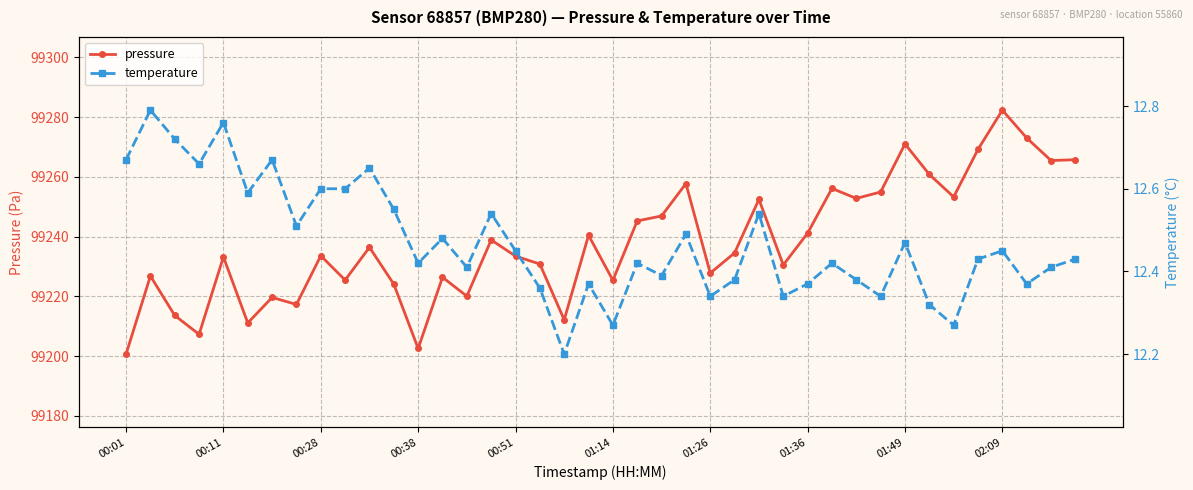

What is the minimum value for pressure?

99200.6